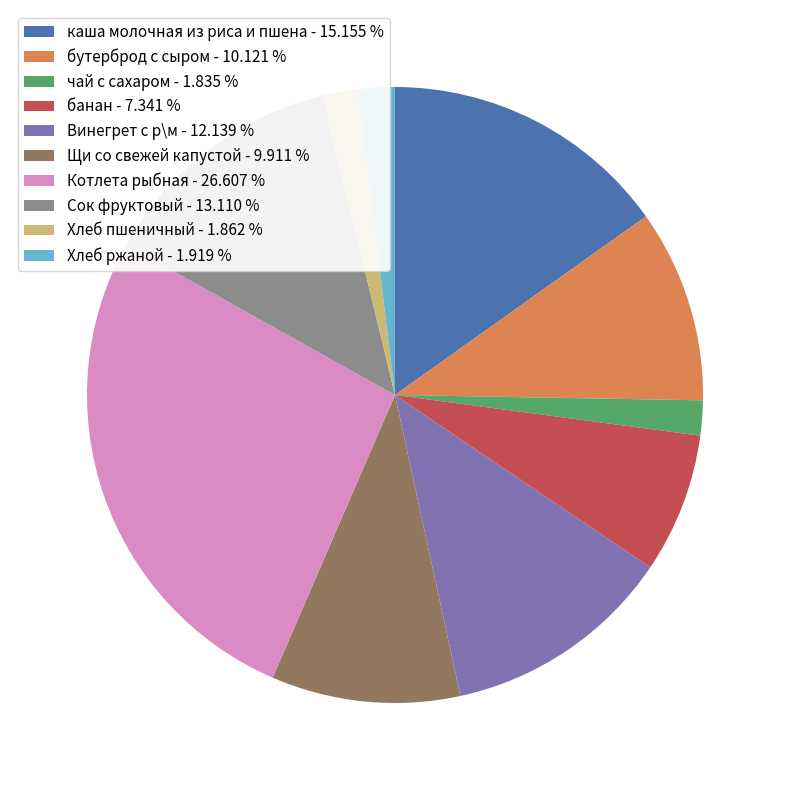

Is the sum of каша молочная из риса и пшена - 15.155 % and чай с сахаром - 1.835 % greater than half?

No